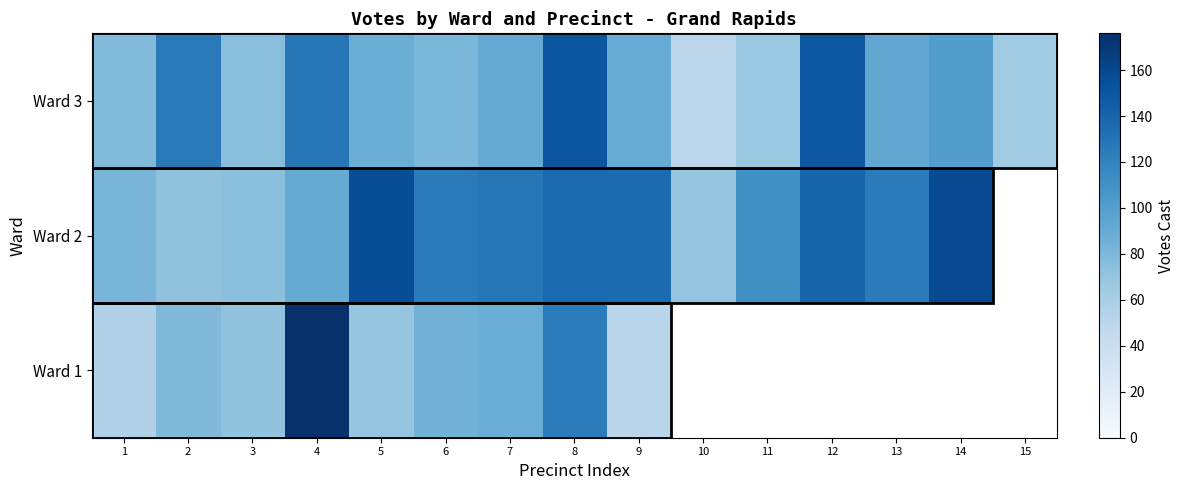

Which series has the largest total across all categories?

Ward 3